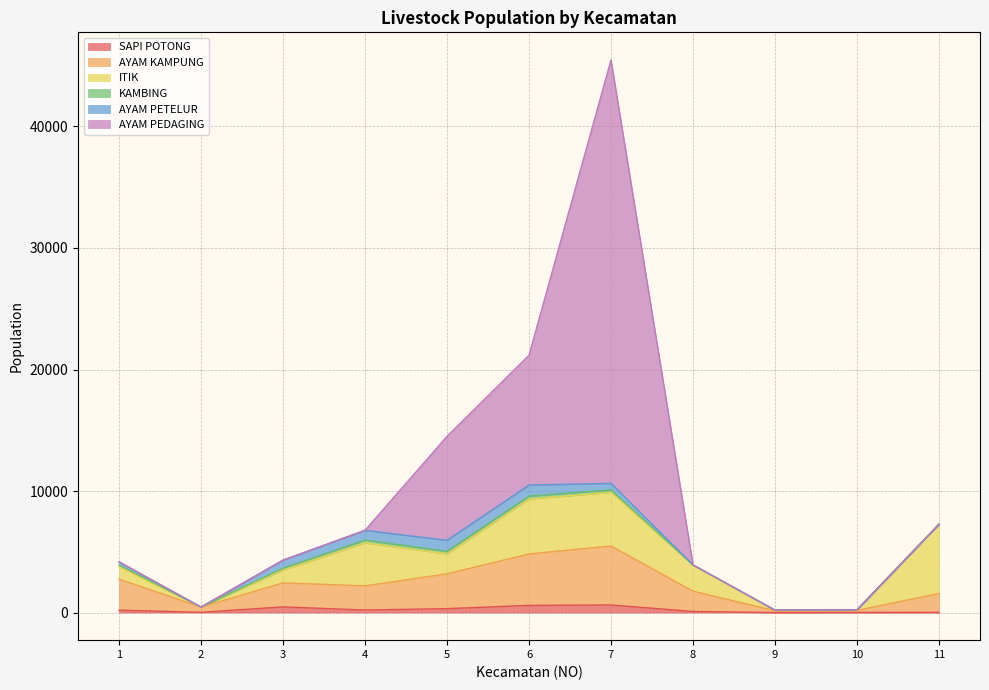

At which category is the sum across all series the highest?

7